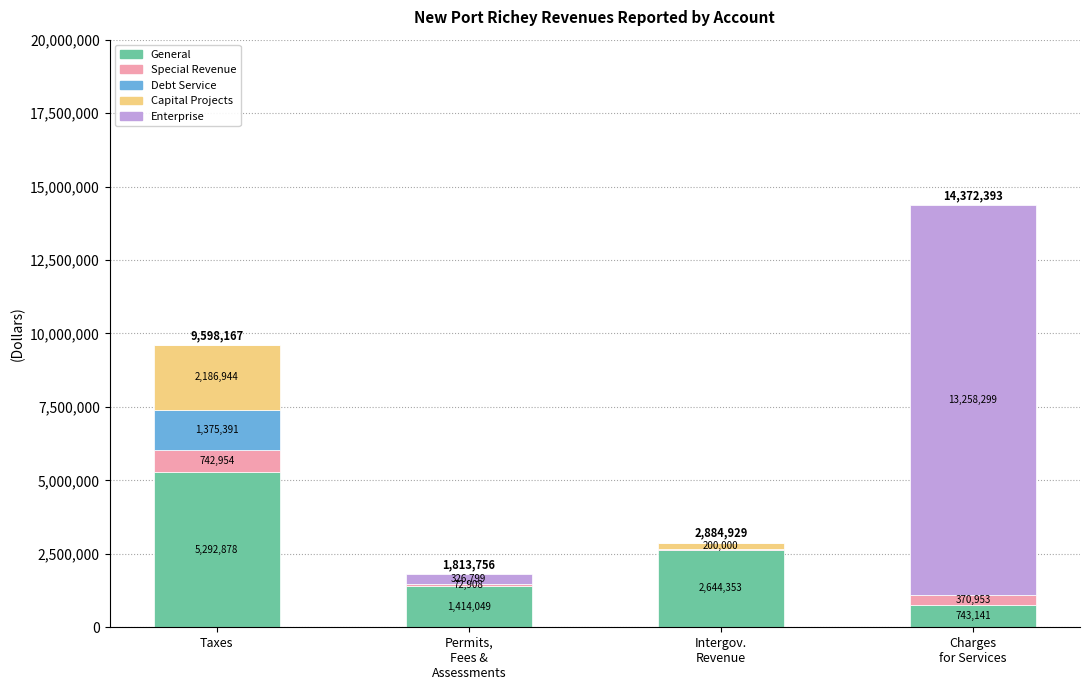

At which label does General reach its peak?

Taxes